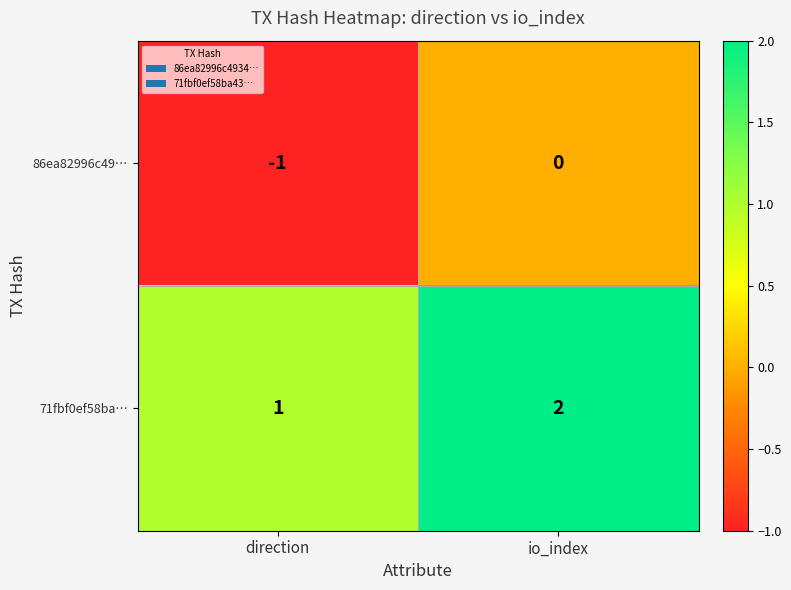

What is the sum of all 71fbf0ef58ba… values?

3